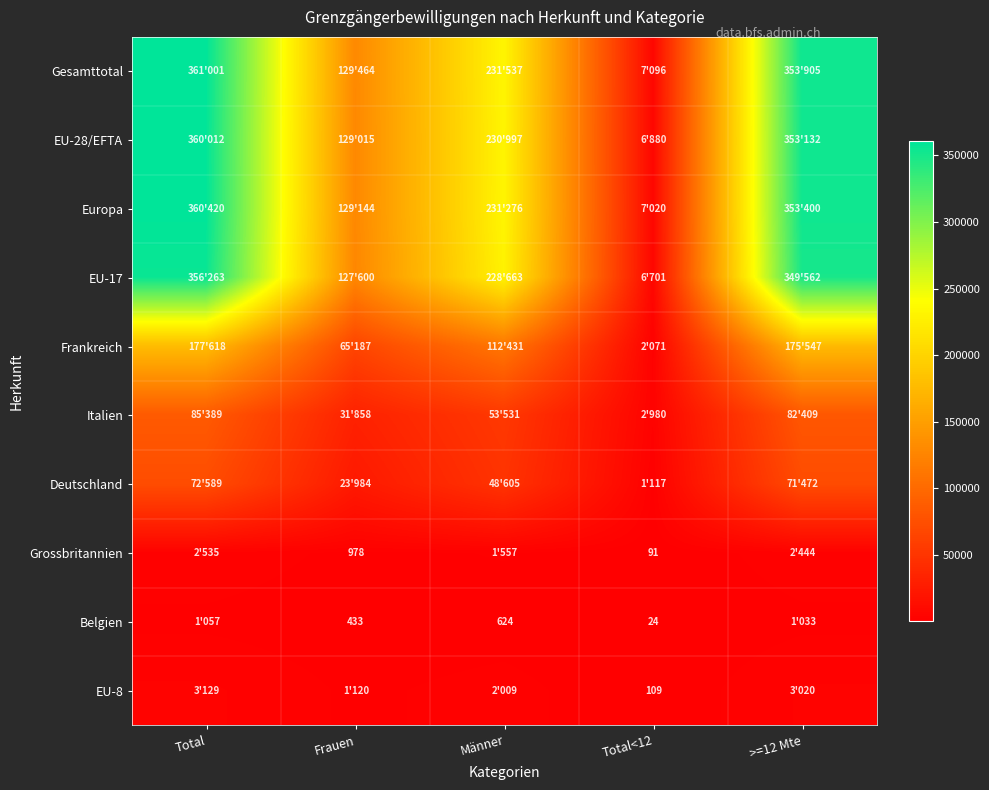

True or false: Belgien has a value of 599 at Frauen.

False